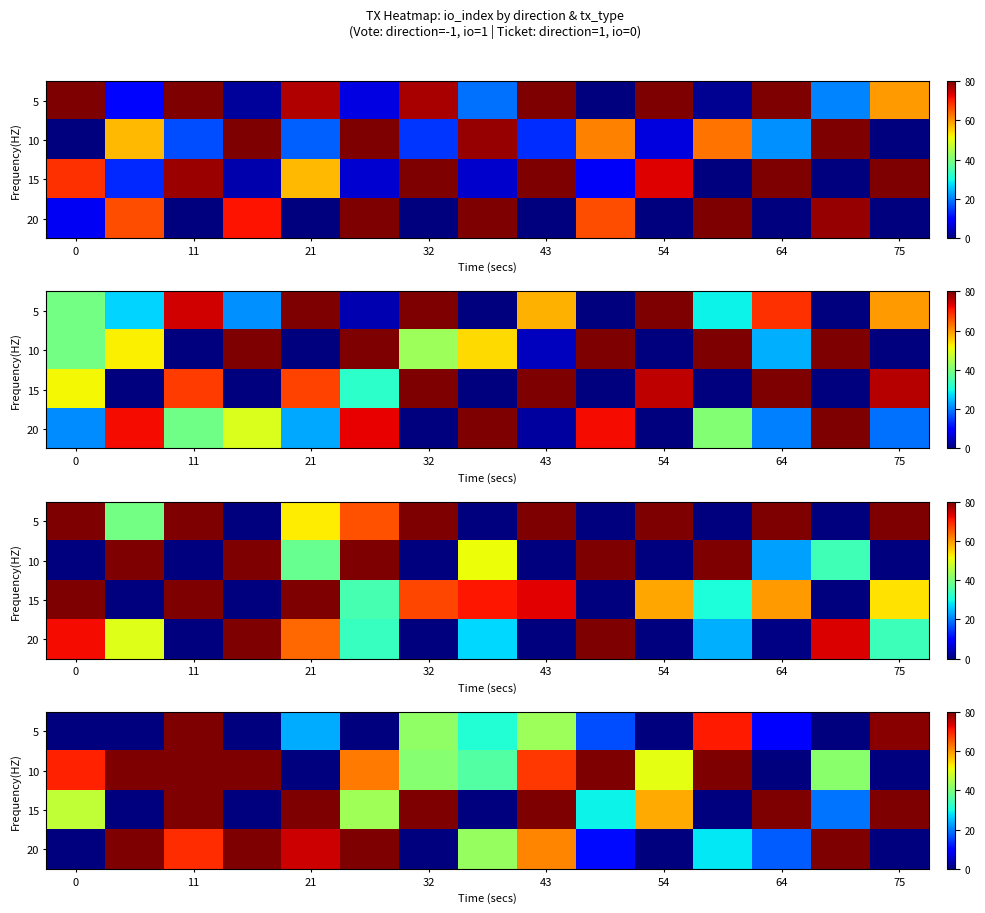

At which category is the sum across all series the highest?

11